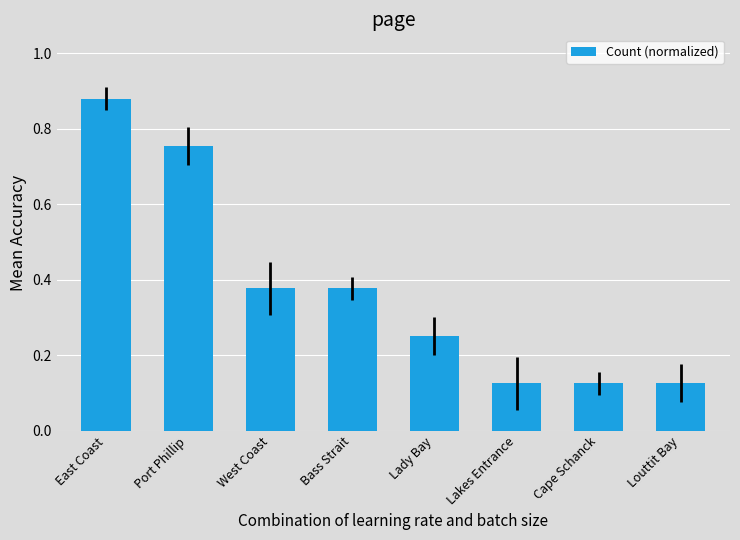

What is the label of the 3rd bar from the left?

West Coast